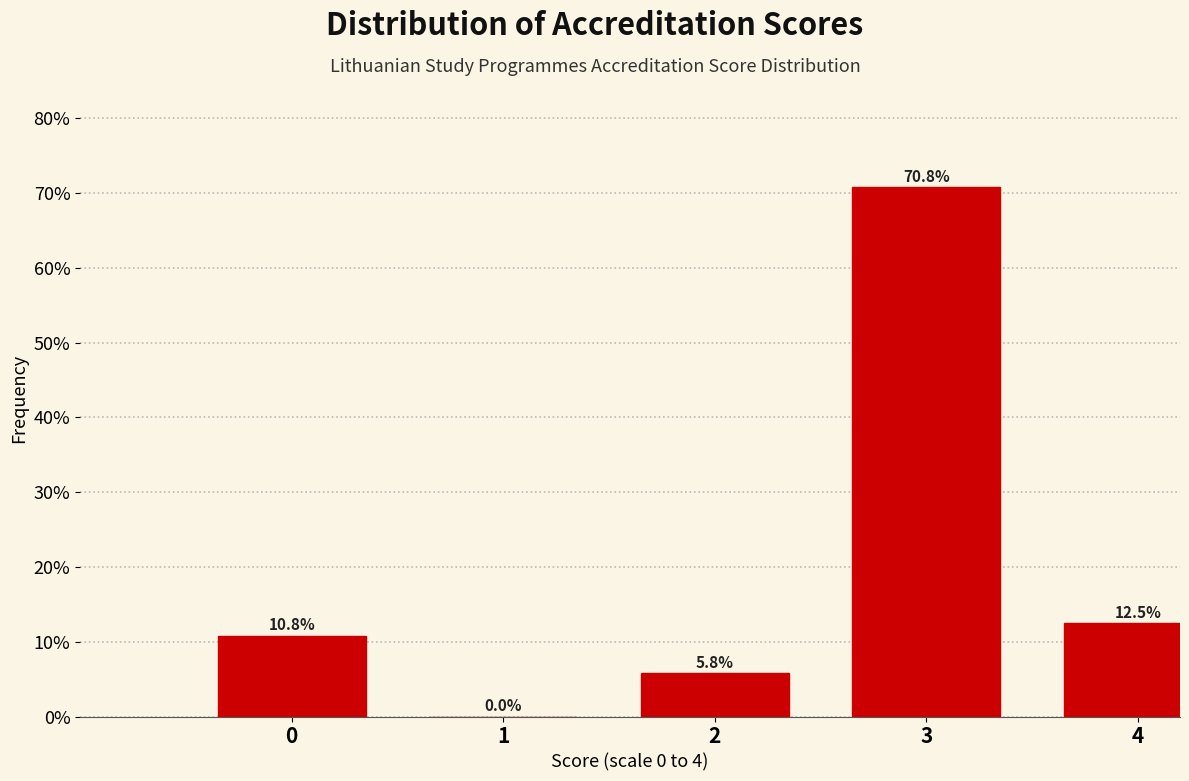

Reading left to right, what are all the values shown in this chart?

0=10.8	1=0.0	2=5.8	3=70.8	4=12.5